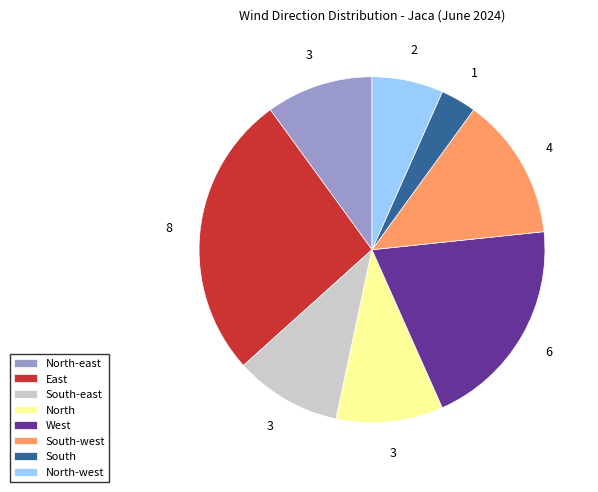

Which category has the smallest portion of the pie?

South